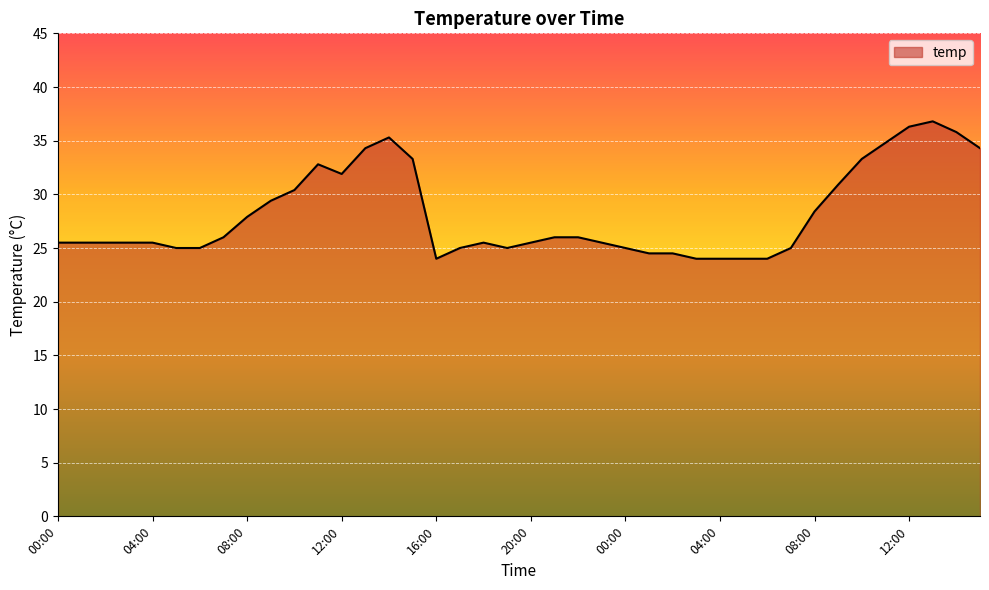

What is the maximum value shown in the chart?

36.8